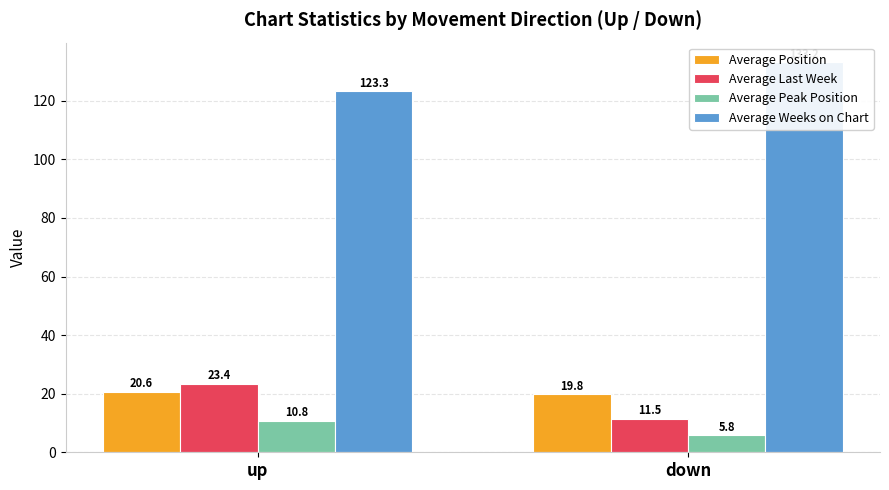

At which category is the sum across all series the highest?

up